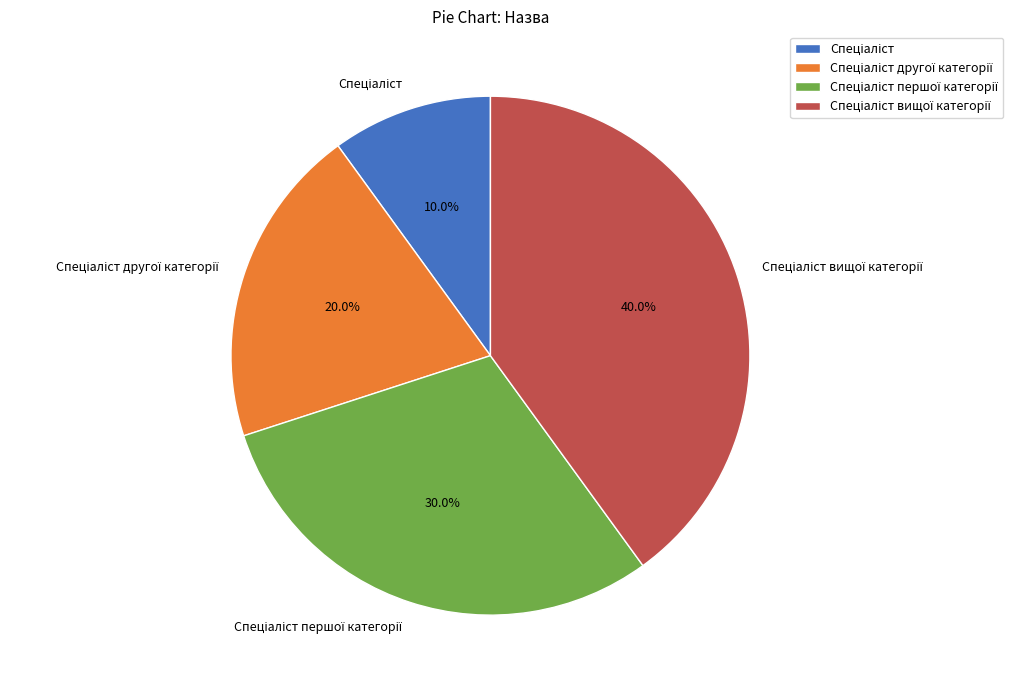

Does any single category account for the majority?

No